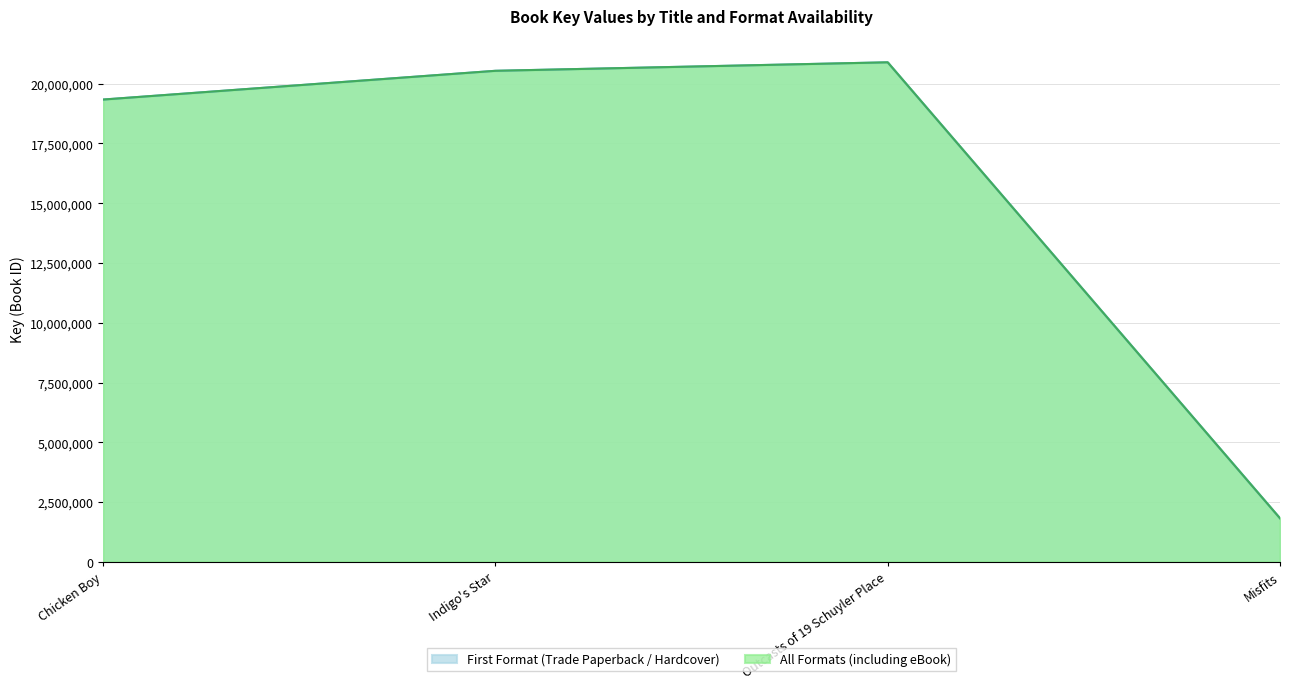

Where is the first local maximum for All Formats (including eBook)?

Outcasts of 19 Schuyler Place